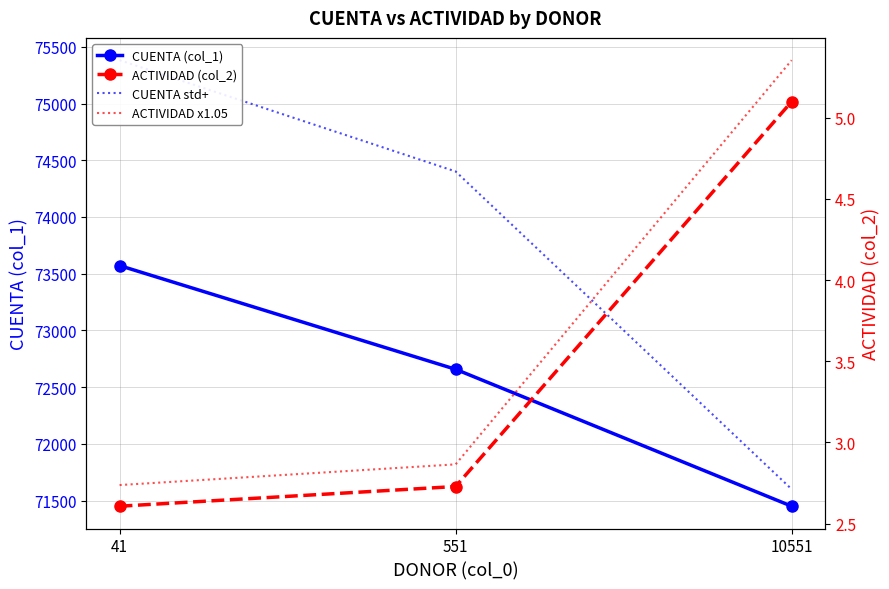

What is the smallest value displayed?

2.6